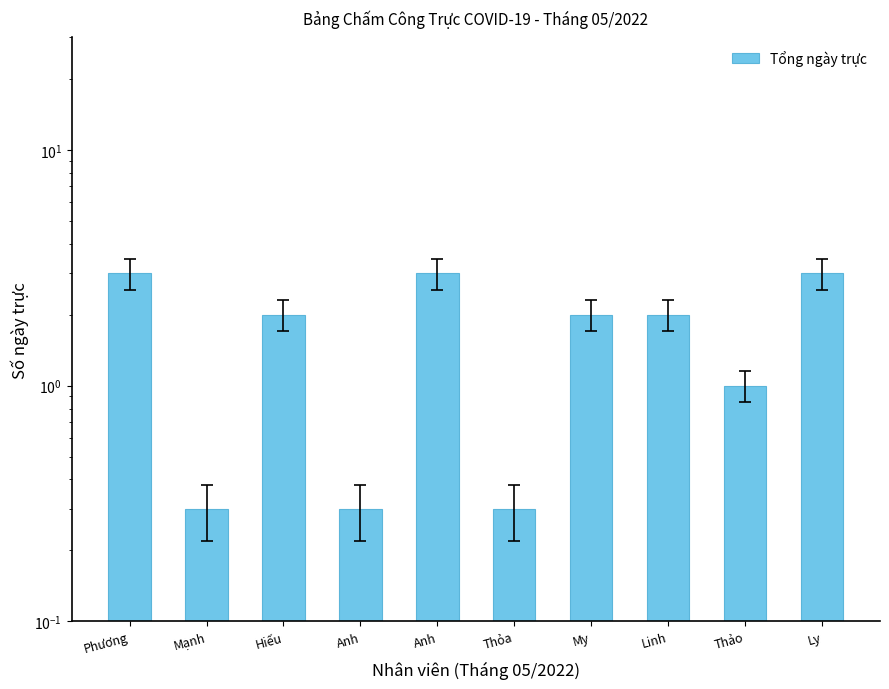

What is the smallest value displayed?

0.3